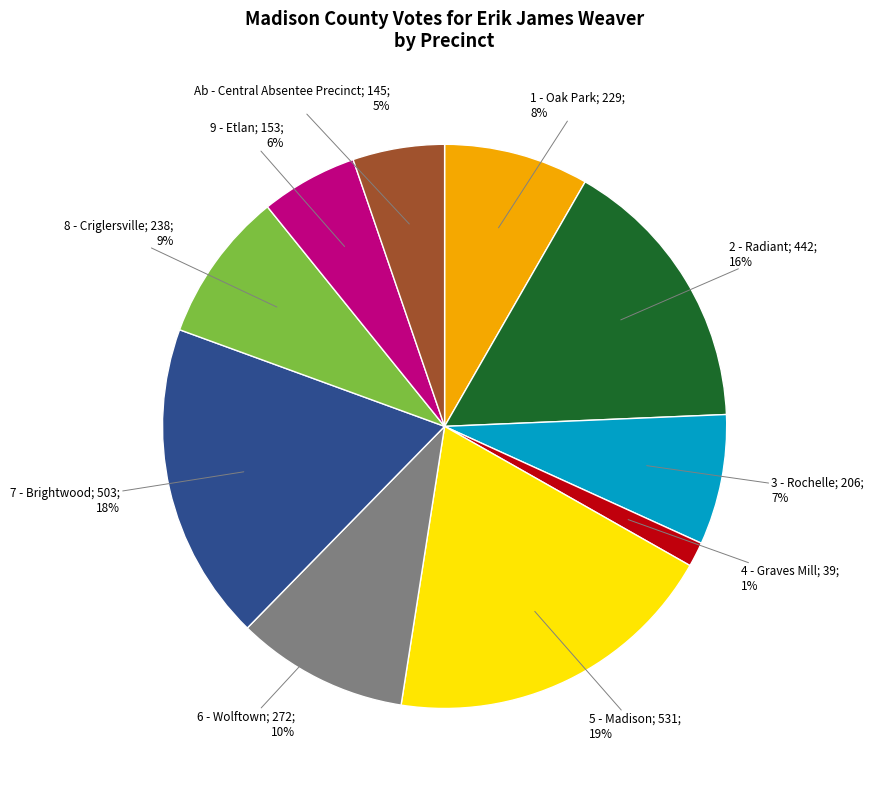

Does any single category account for the majority?

No